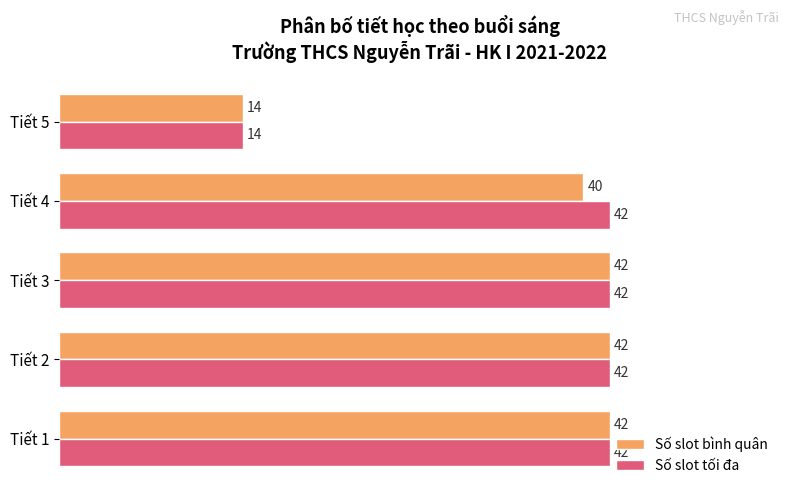

What is the average value of the Số slot tối đa series?

36